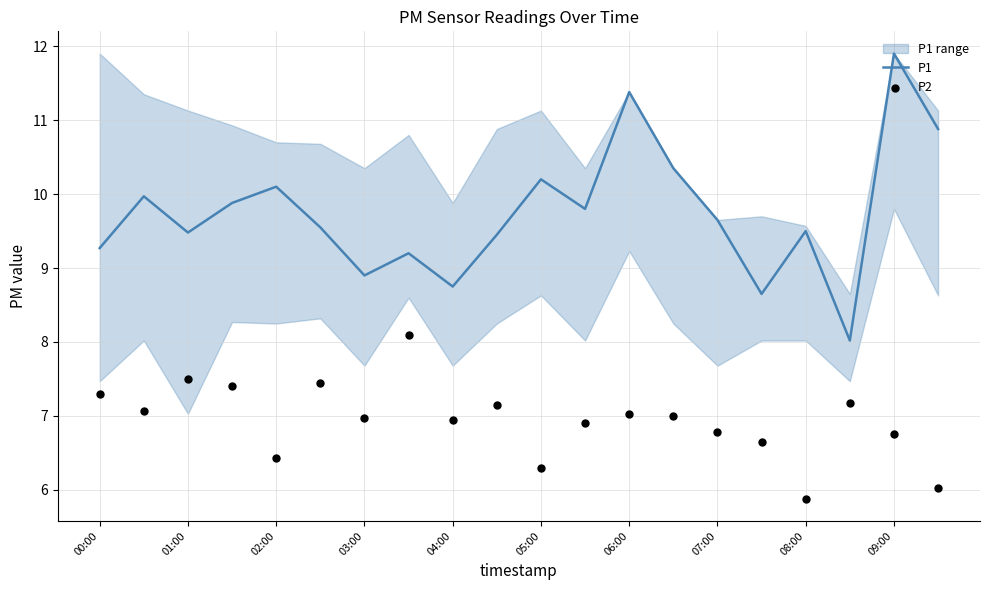

Which series has the largest Y range (max minus min)?

P1